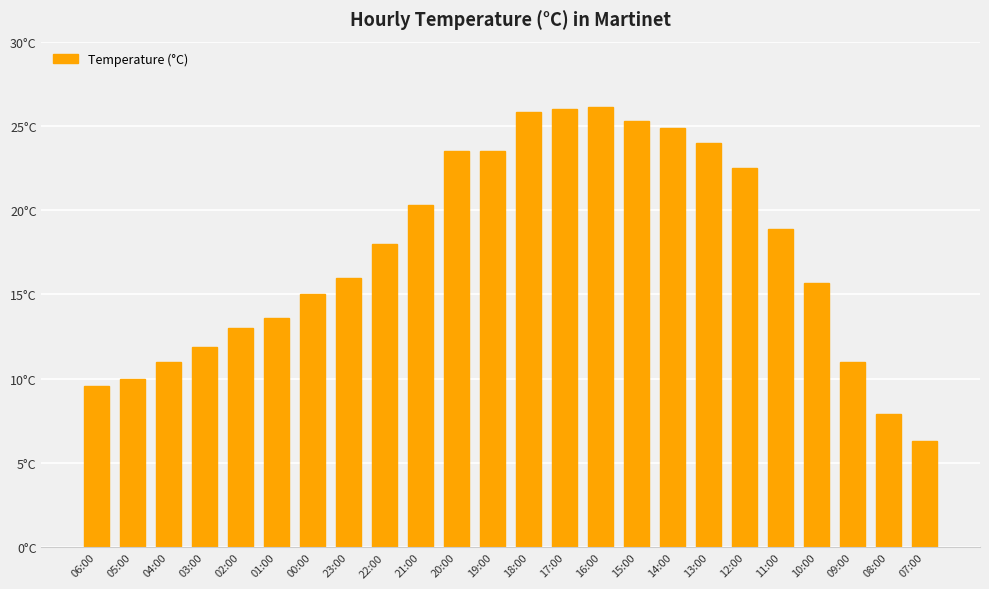

Reading left to right, list all the values displayed in this chart.

9.6	10.0	11.0	11.9	13.0	13.6	15.0	16.0	18.0	20.3	23.5	23.5	25.8	26.0	26.1	25.3	24.9	24.0	22.5	18.9	15.7	11.0	7.9	6.3